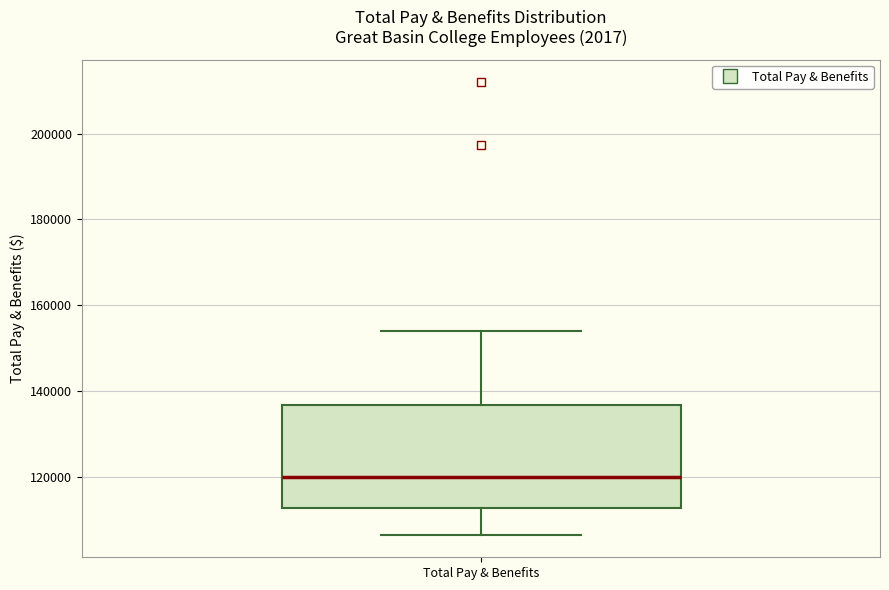

Where is the upper edge of the box for Total Pay & Benefits on the y-axis? The values are not printed on the chart, so give them approximately, as read against the axis.

136000